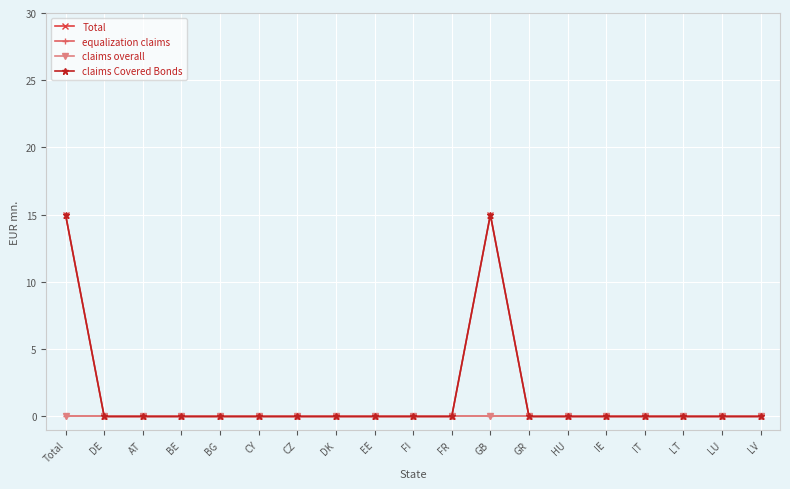

Does the chart have visible grid lines?

Yes